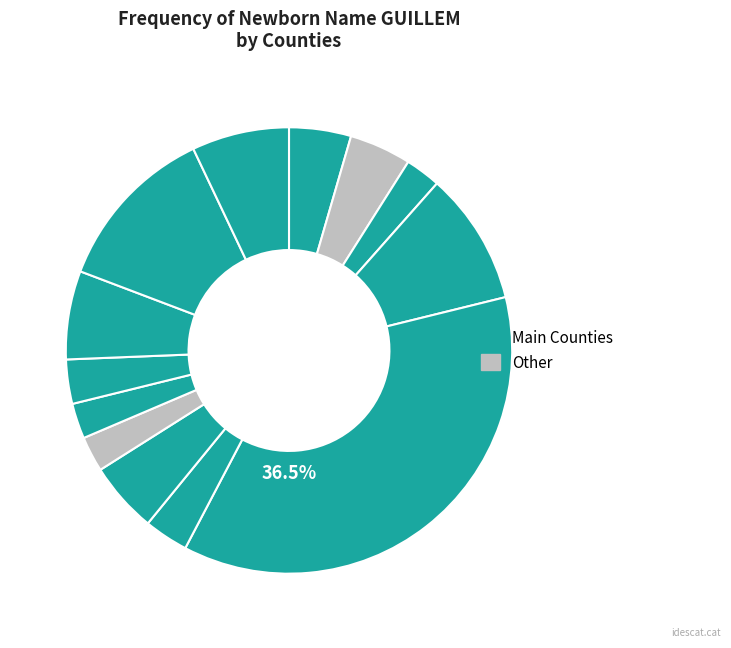

How many slices are in this pie chart?

13